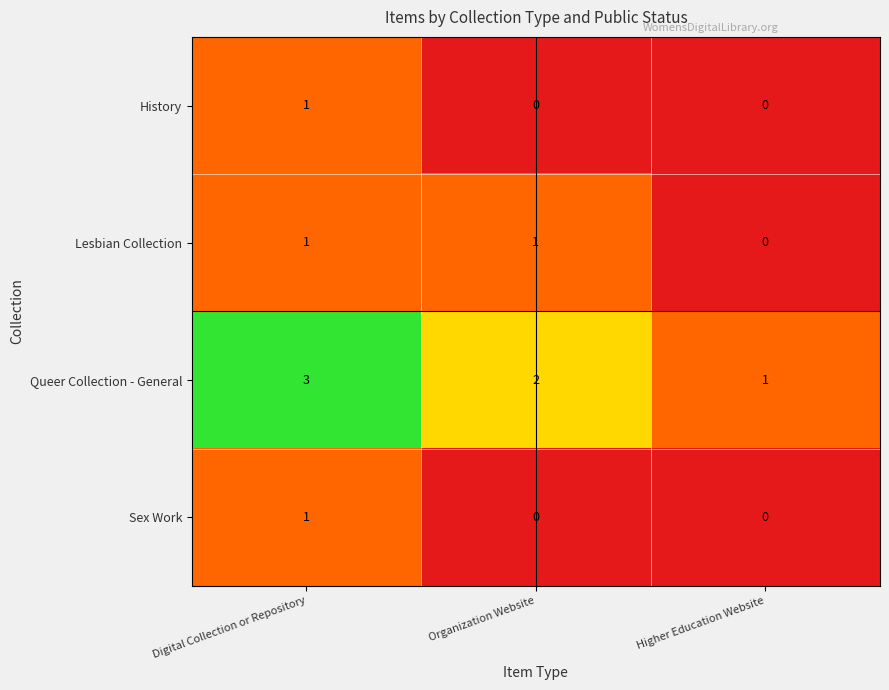

Where does the Queer Collection - General series first go above 2?

Digital Collection or Repository